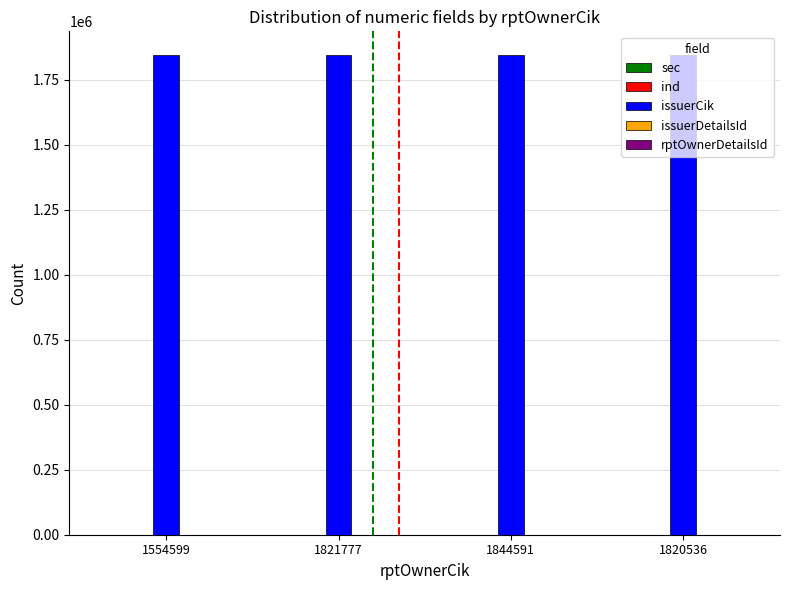

Which series has the largest total across all categories?

issuerCik